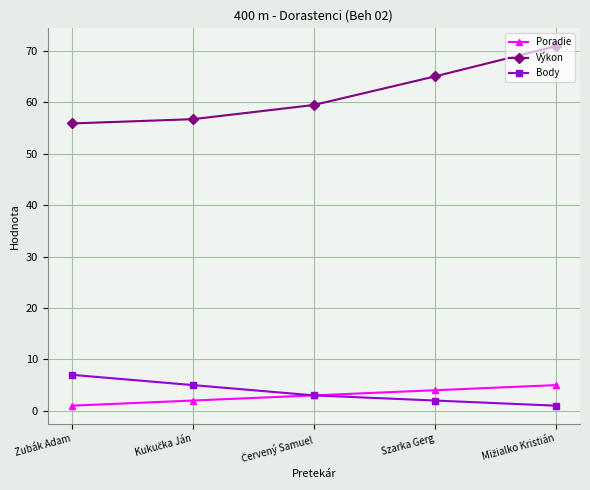

What is the value of the Výkon point at the 2nd from the left?

56.7